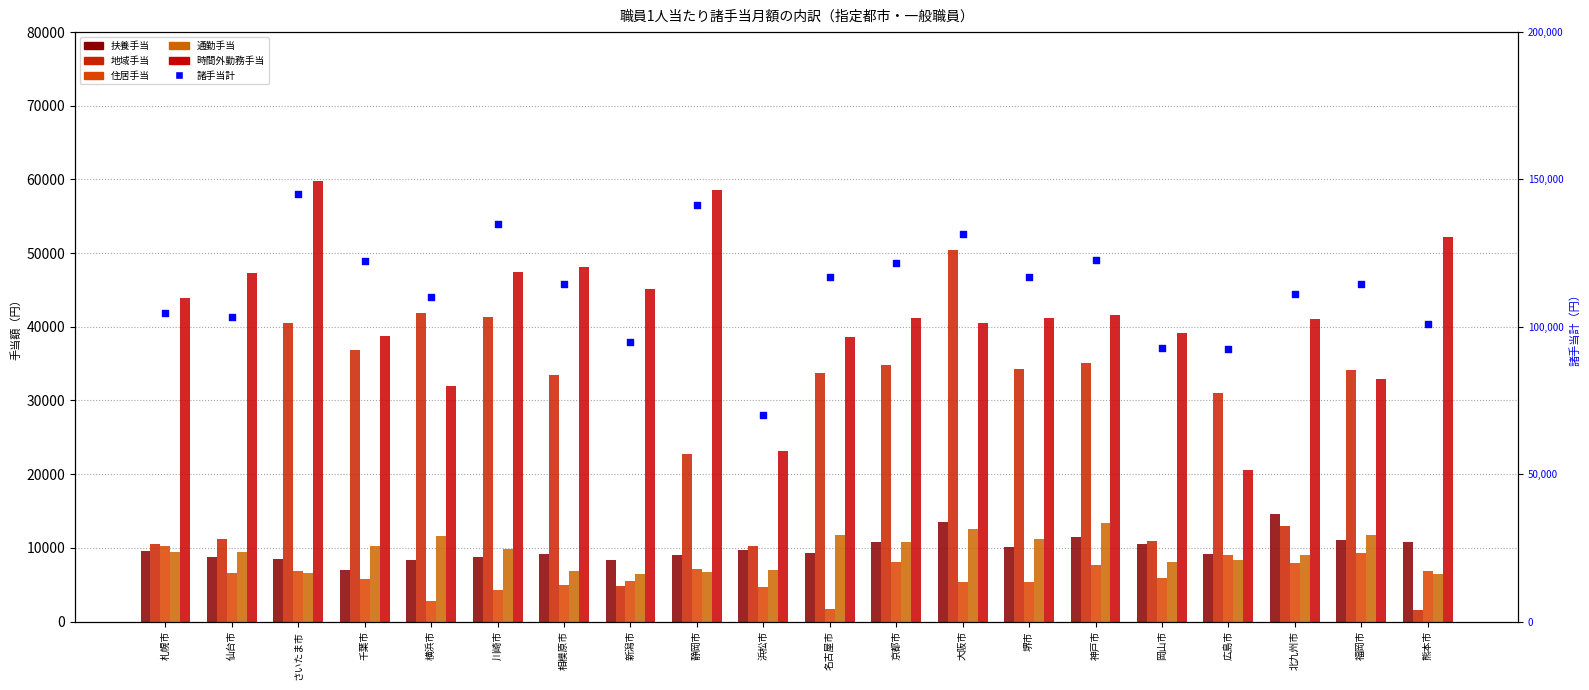

Which series has the largest total across all categories?

諸手当計